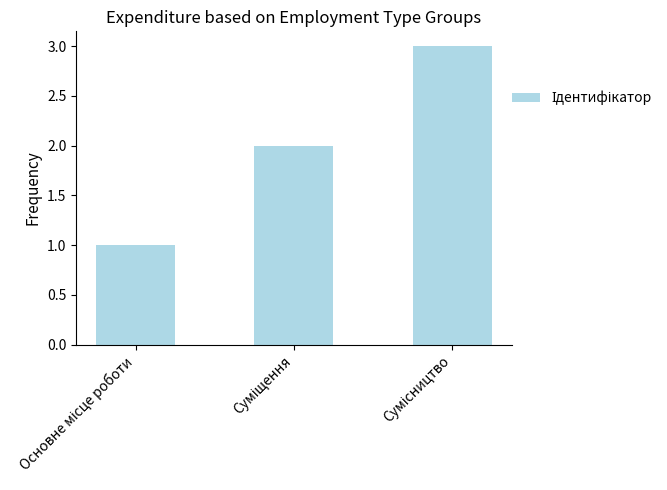

What is the sum of all values?

6